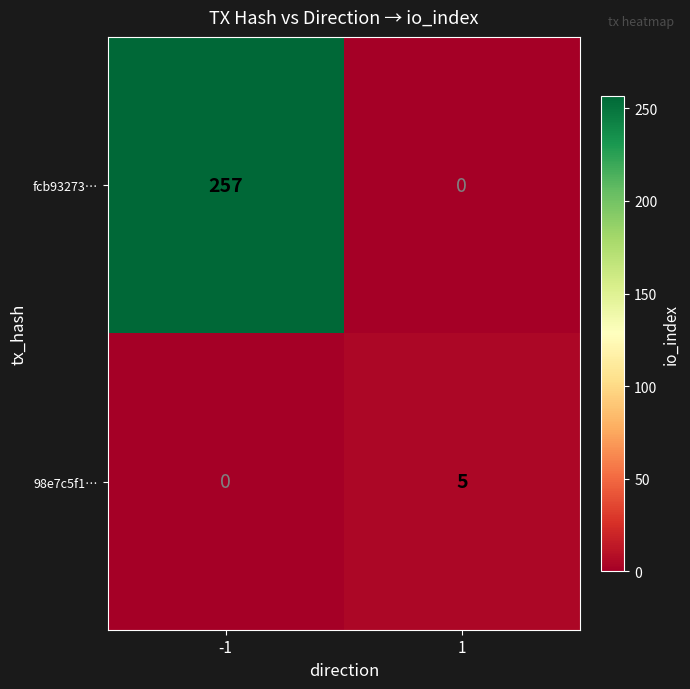

The value of fcb93273… at -1 is 257. True or false?

True